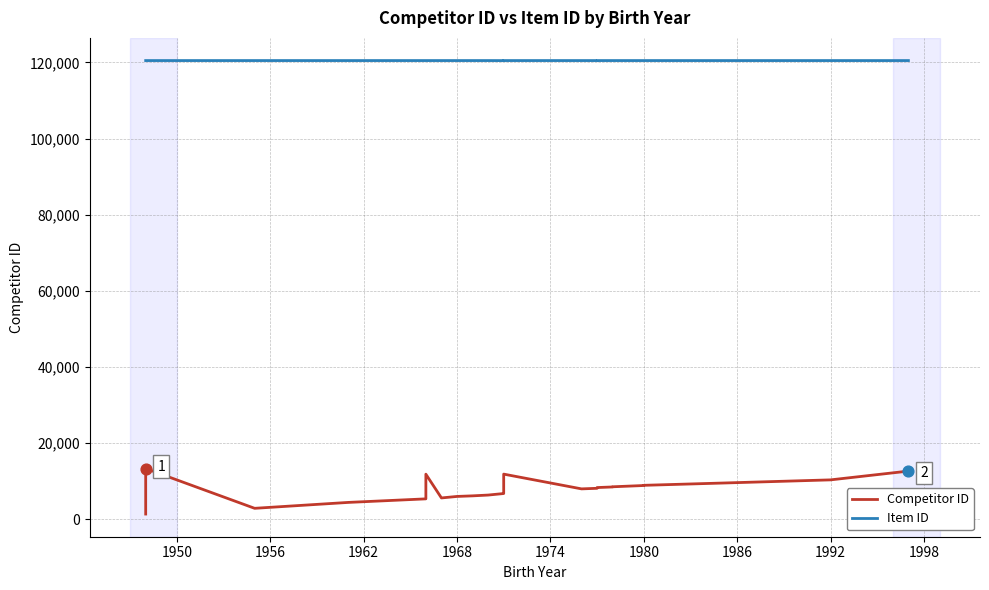

Is the value of Competitor ID at 19 greater than the value of Item ID at 21?

No